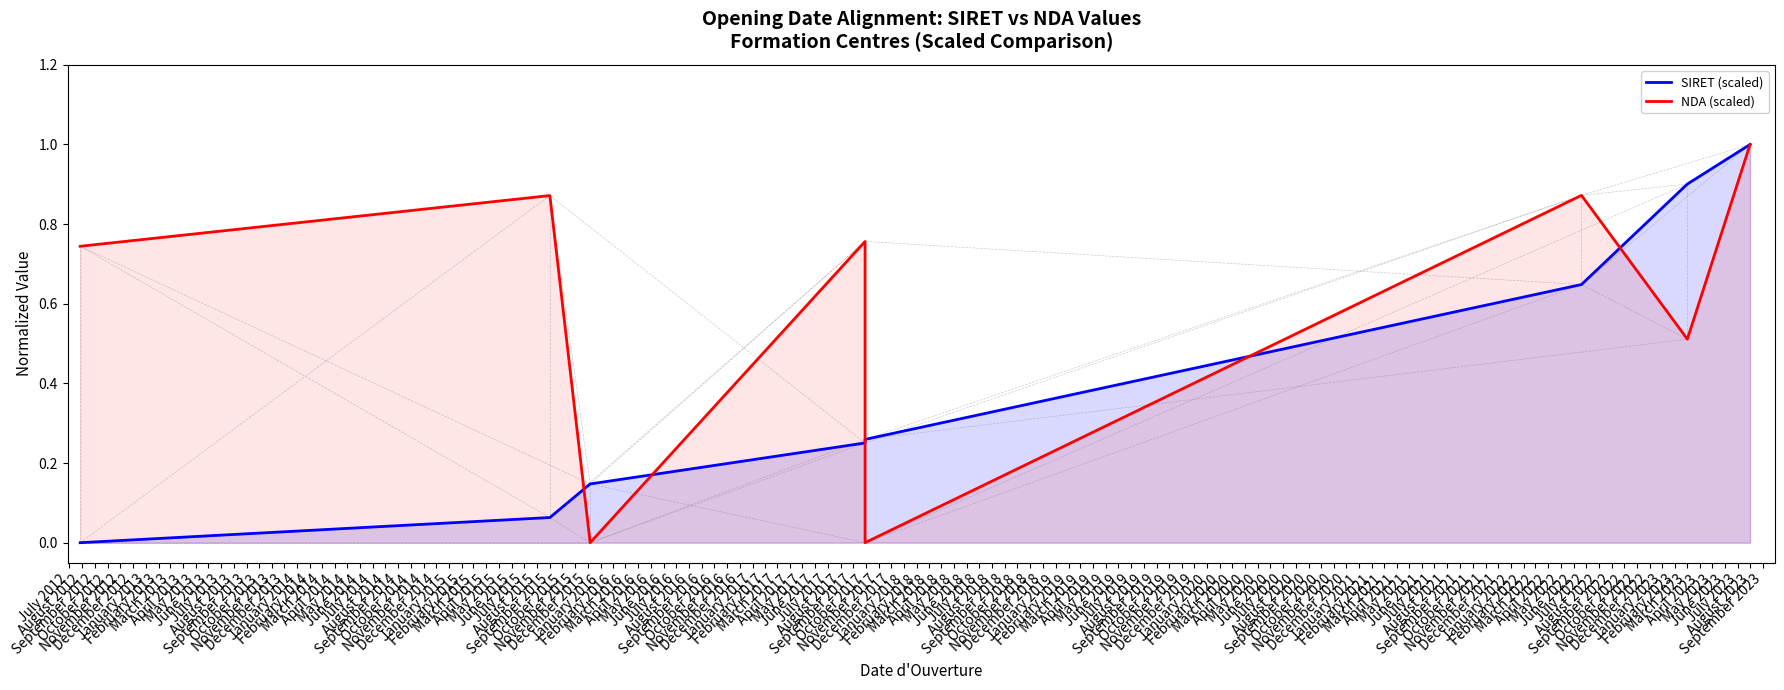

At how many categories does at least one series exceed 0?

8